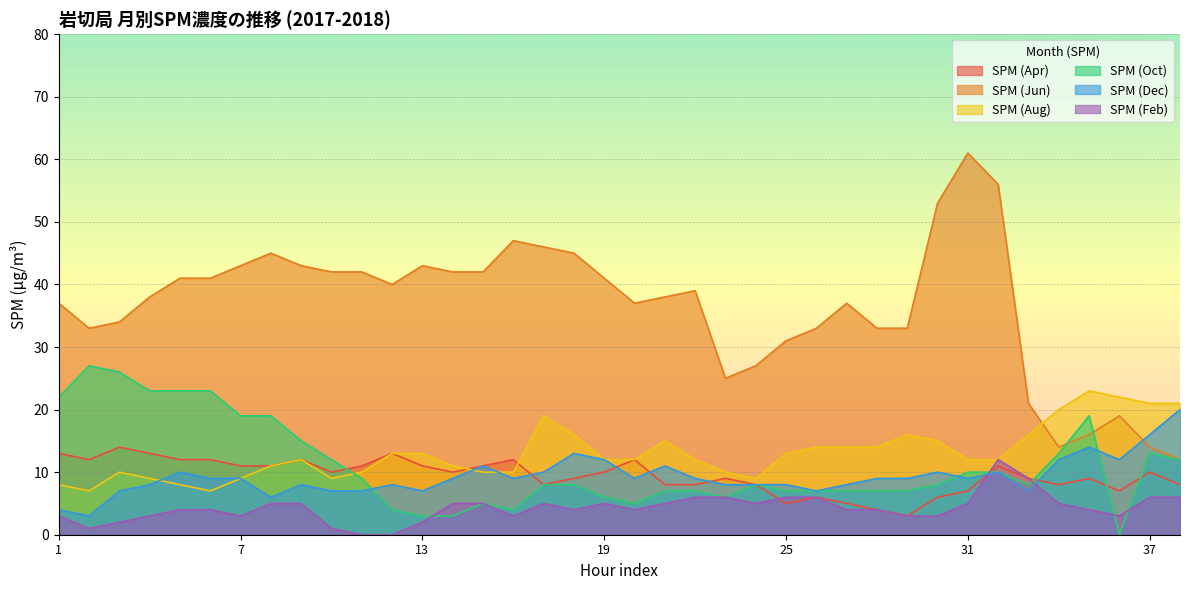

True or false: SPM (Jun) and SPM (Aug) intersect in this chart.

True